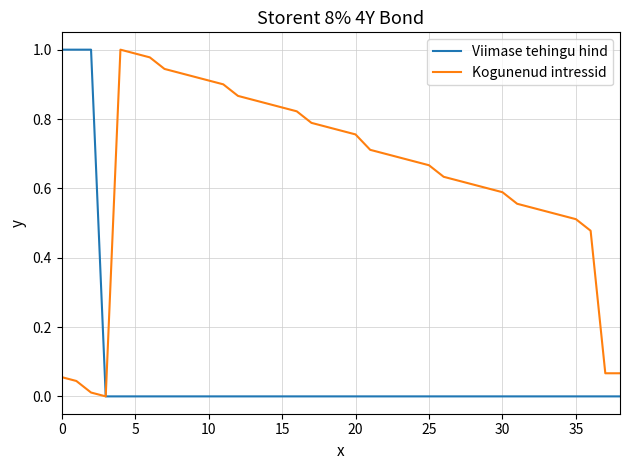

Which series has the largest total across all categories?

Kogunenud intressid